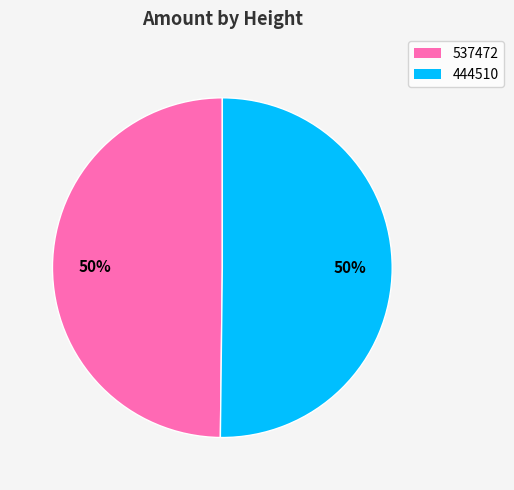

Combined, do 537472 and 444510 account for over 50%?

Yes